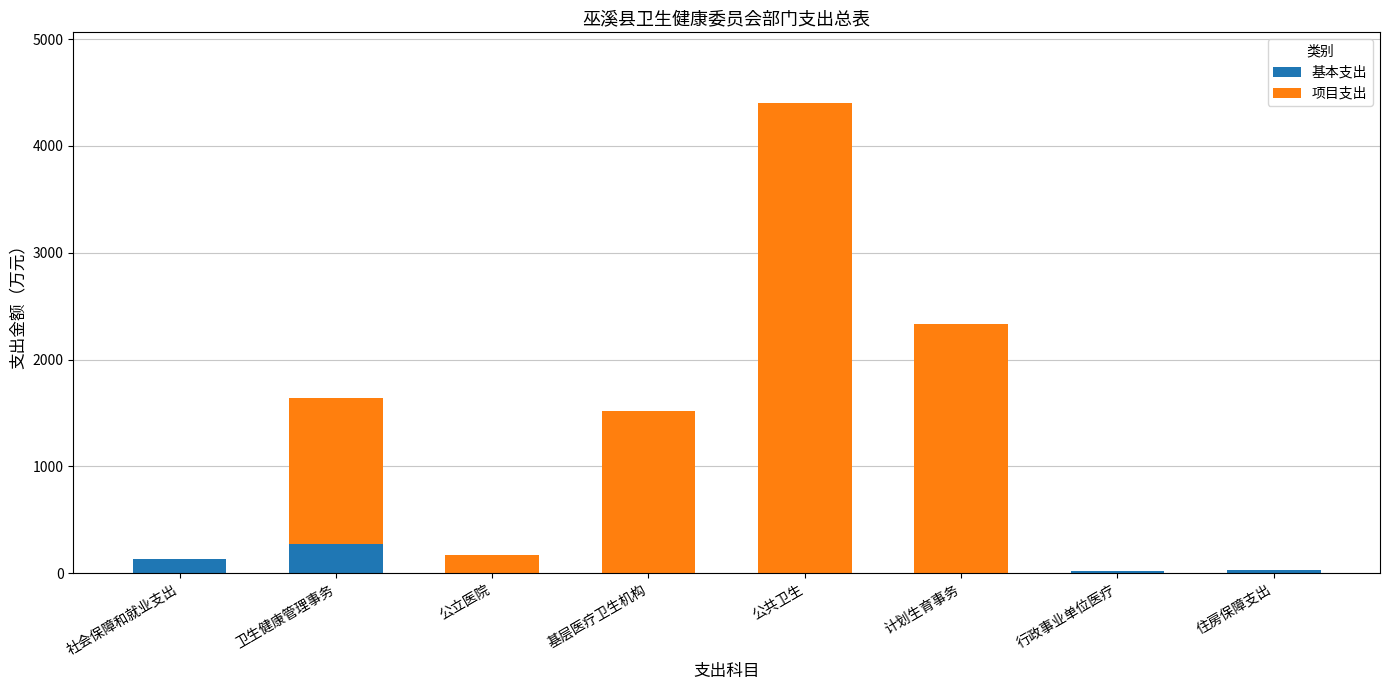

At which label does 基本支出 reach its peak?

卫生健康管理事务